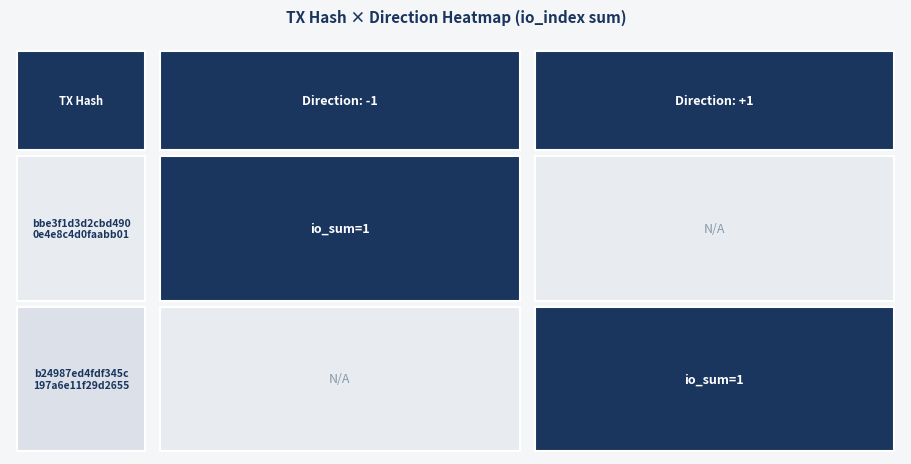

List the series in order of their peak value, lowest first.

bbe3f1d3..., b24987ed...